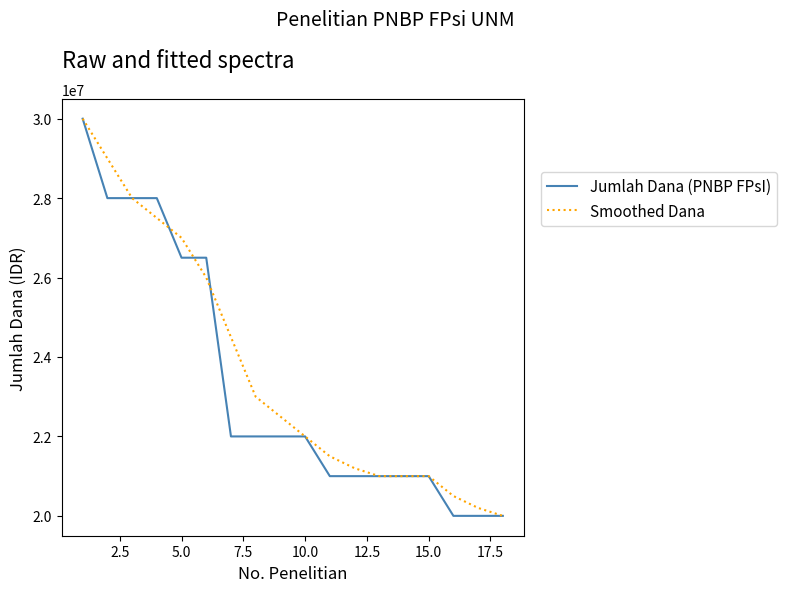

How many lines are shown in the chart?

2